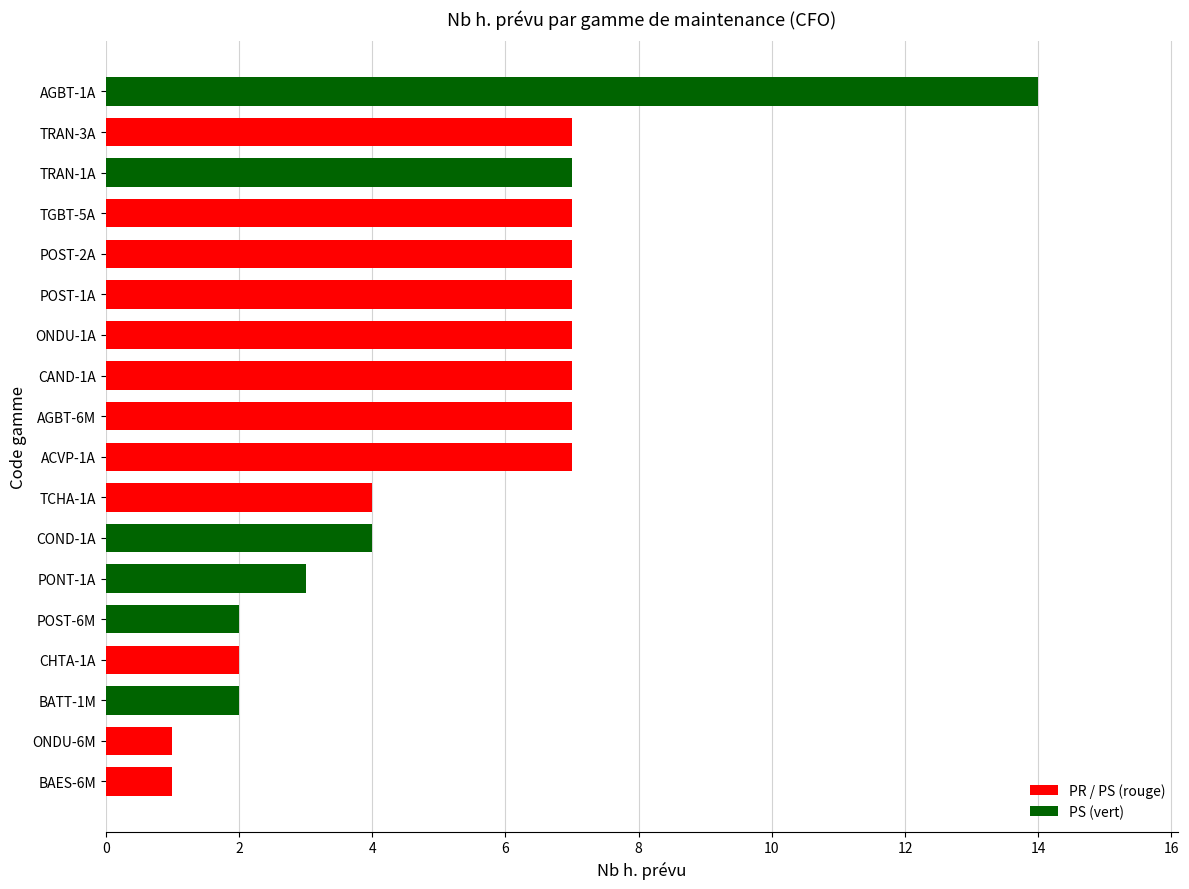

Is it true that the value at POST-1A is 7?

True